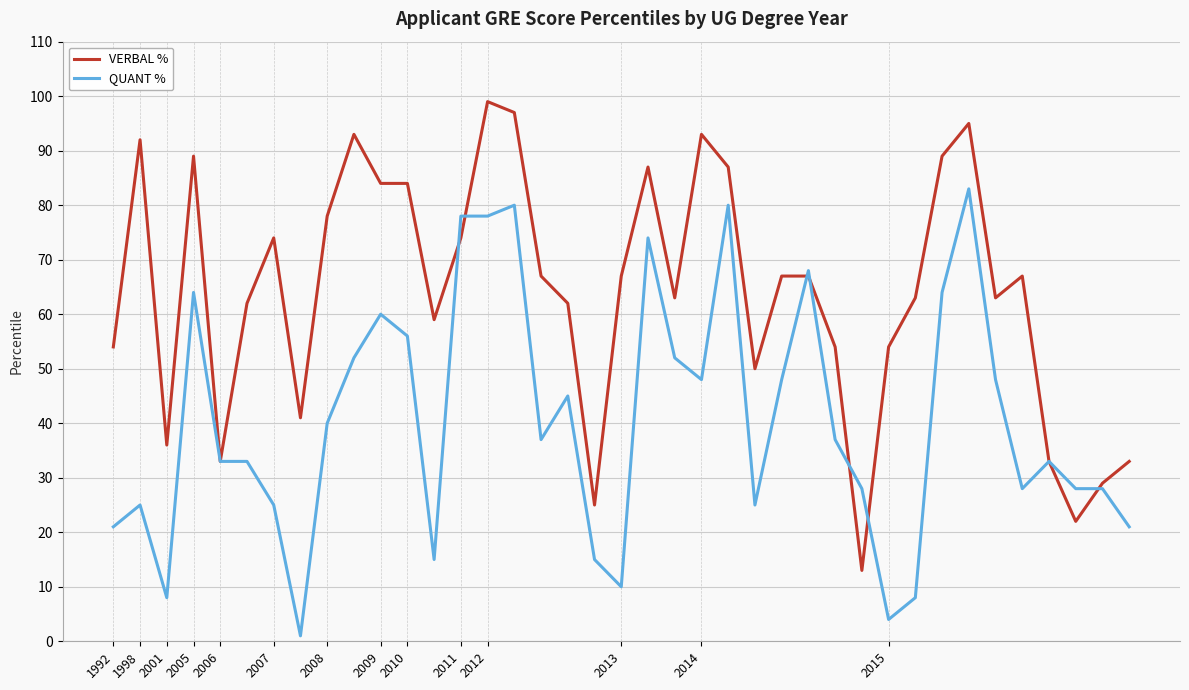

Which series has the largest total across all categories?

VERBAL %